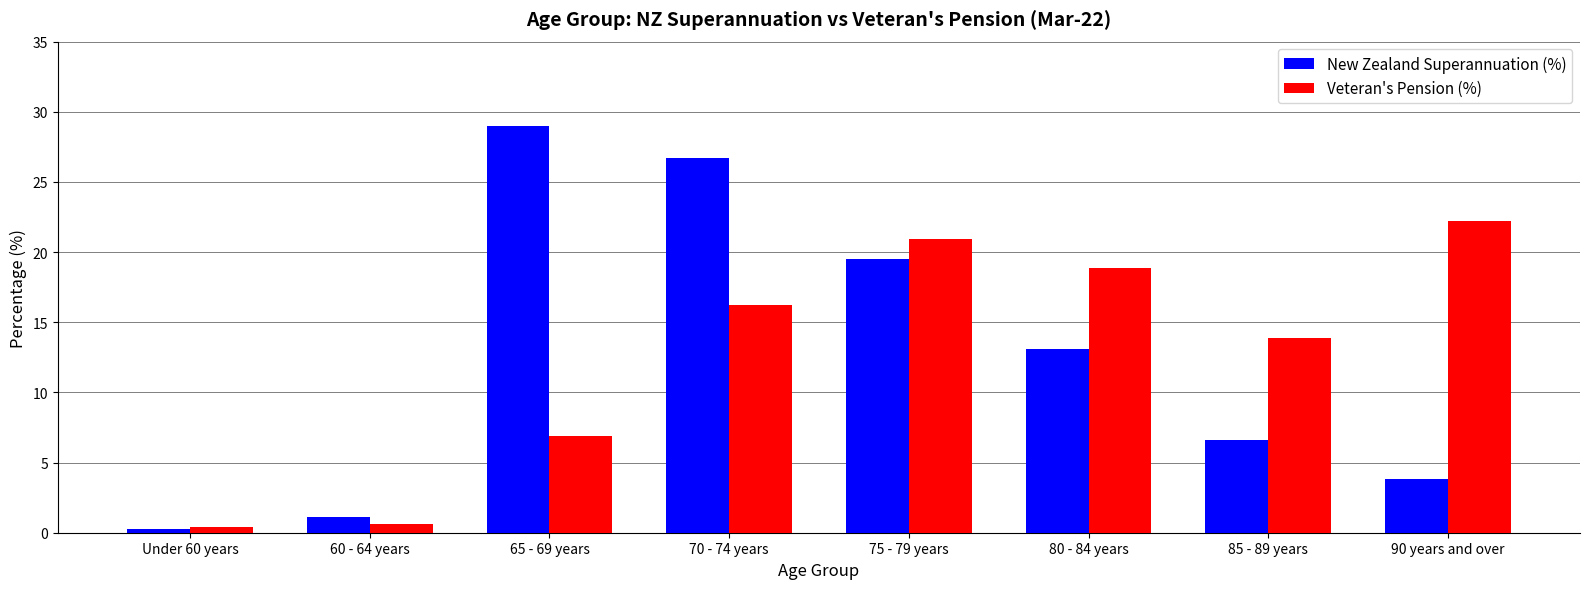

How many values in the New Zealand Superannuation (%) series exceed 13?

4